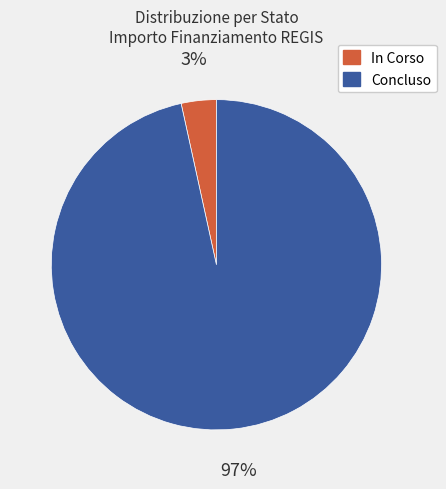

Which has a higher value, Concluso or In Corso?

Concluso